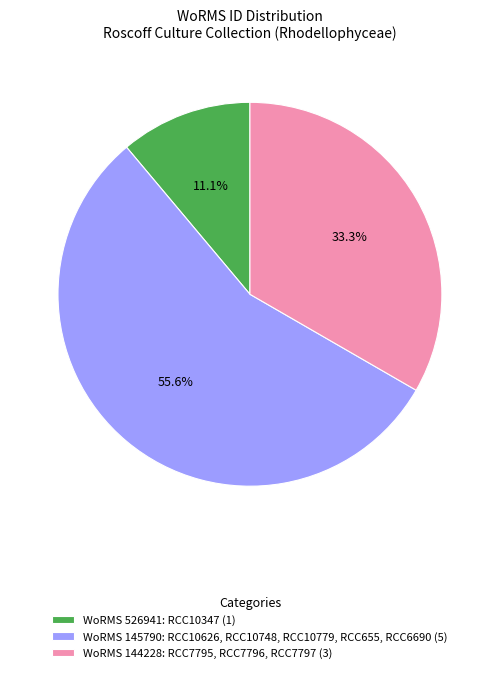

Do WoRMS 526941: RCC10347 (1) and WoRMS 145790: RCC10626, RCC10748, RCC10779, RCC655, RCC6690 (5) together represent more than half of the pie?

Yes